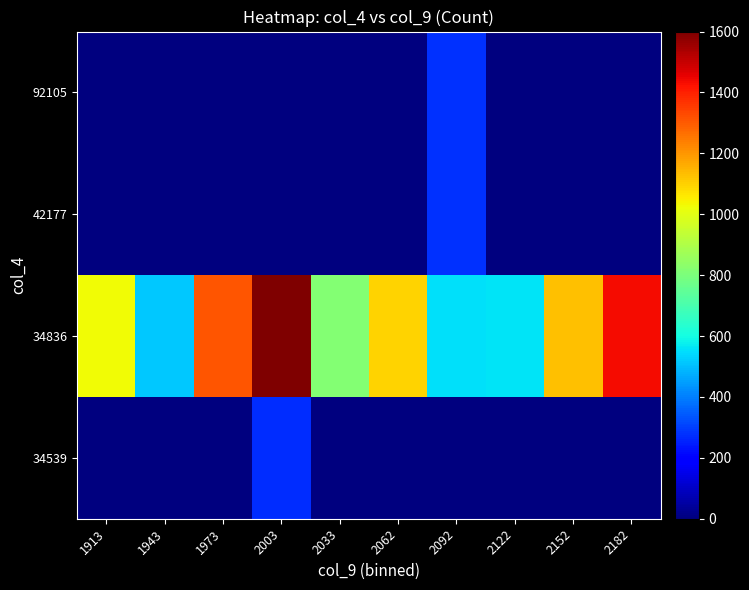

Rank the series by their maximum value, from lowest to highest.

34539, 92105, 42177, 34836